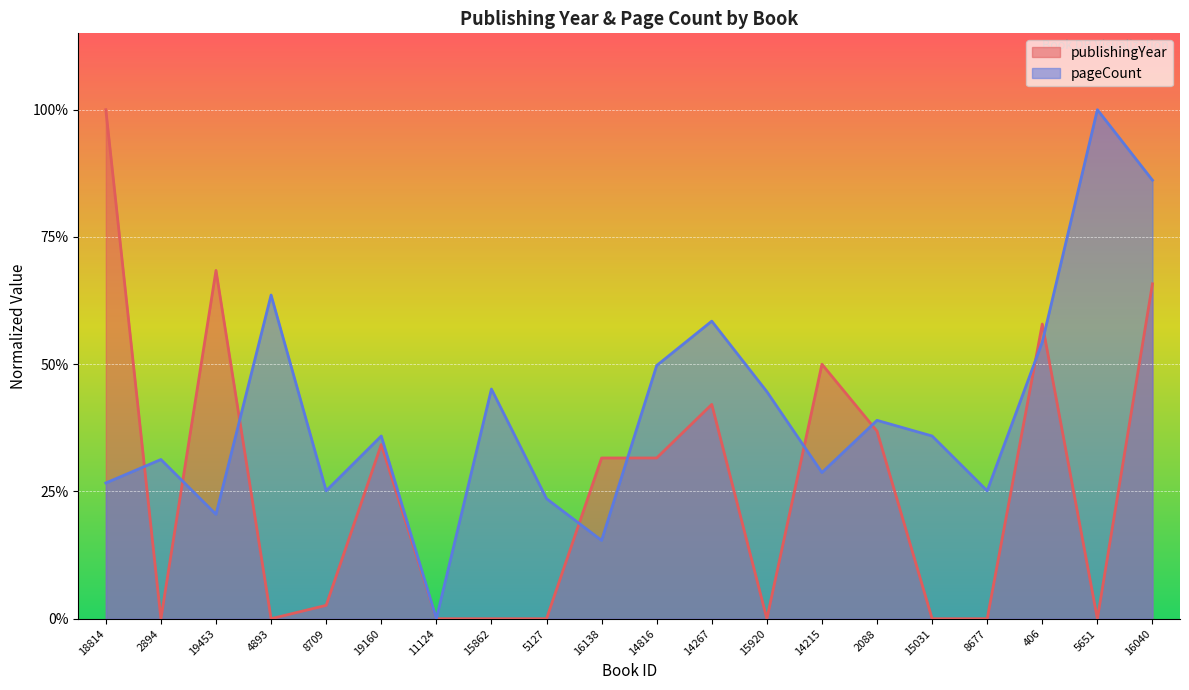

Which series ends up on top after the final intersection of pageCount and publishingYear?

pageCount